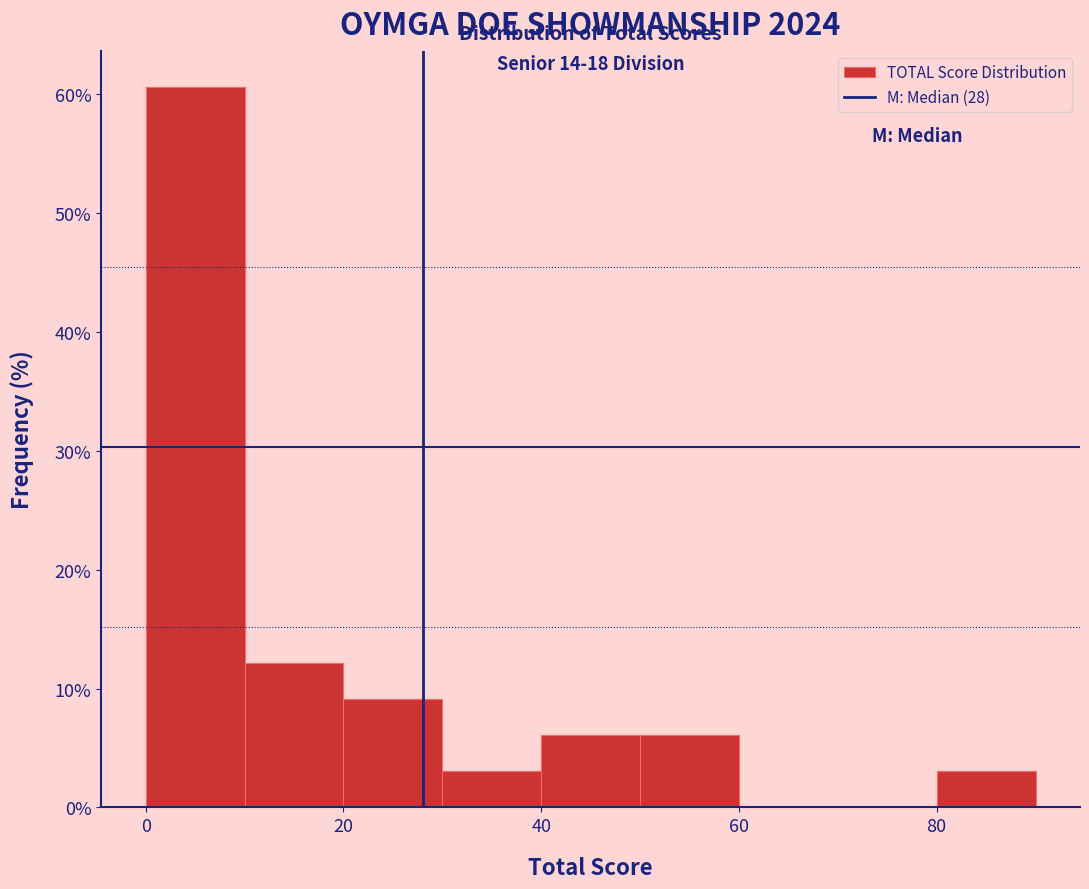

Which range on the x-axis has the tallest bar?

0 to 10